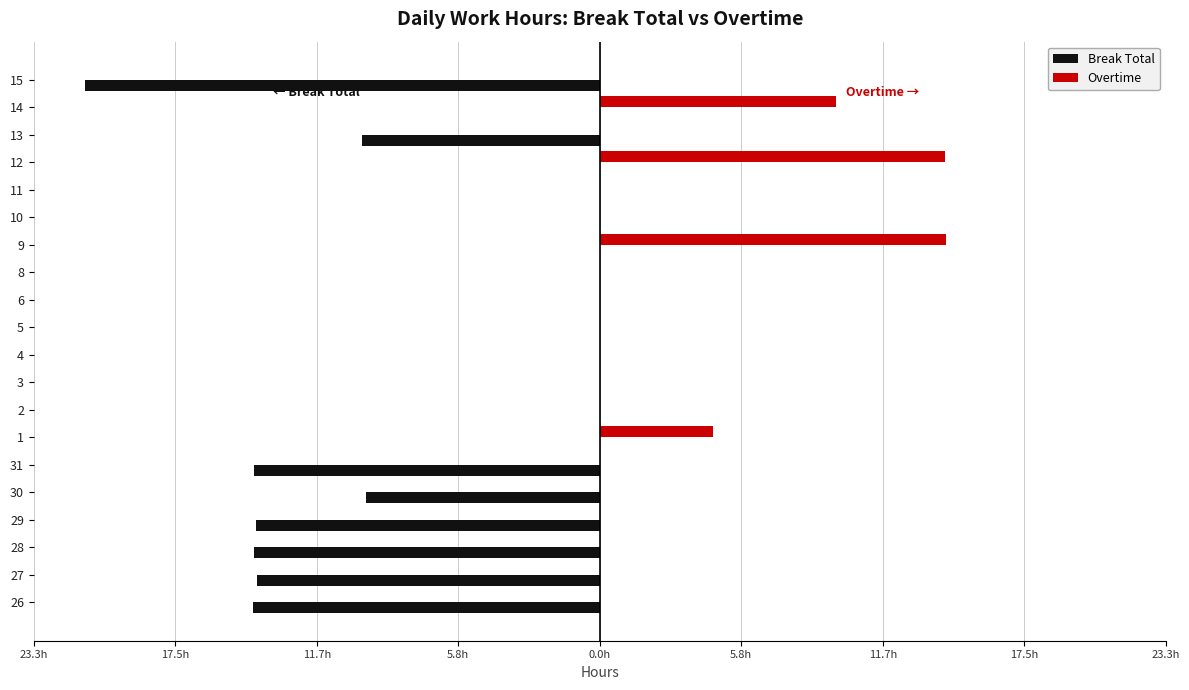

What is the value of the Break Total bar at the 2nd from the left?

-14.1